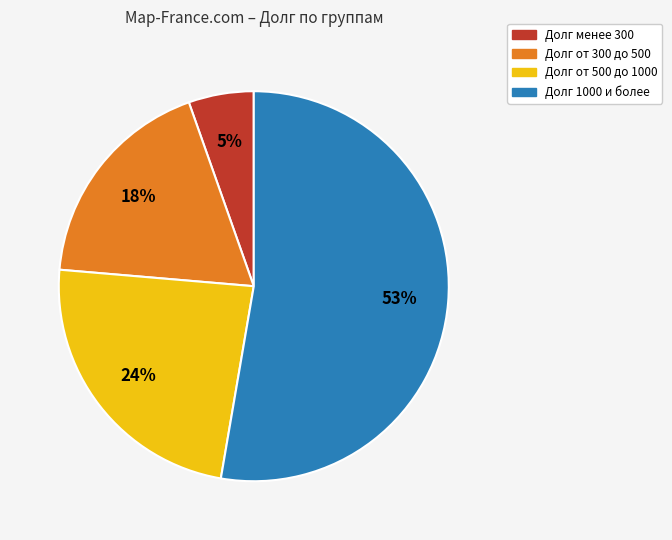

Does any single category account for the majority?

Yes